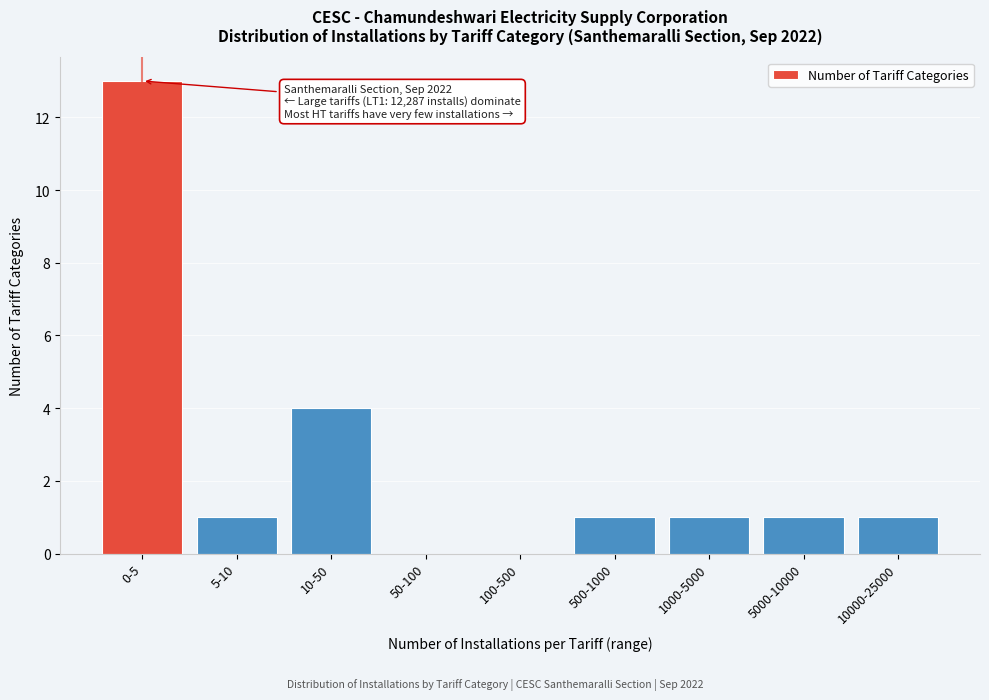

Reading left to right, transcribe all the data shown in this chart.

0-5=13	5-10=1	10-50=4	50-100=0	100-500=0	500-1000=1	1000-5000=1	5000-10000=1	10000-25000=1